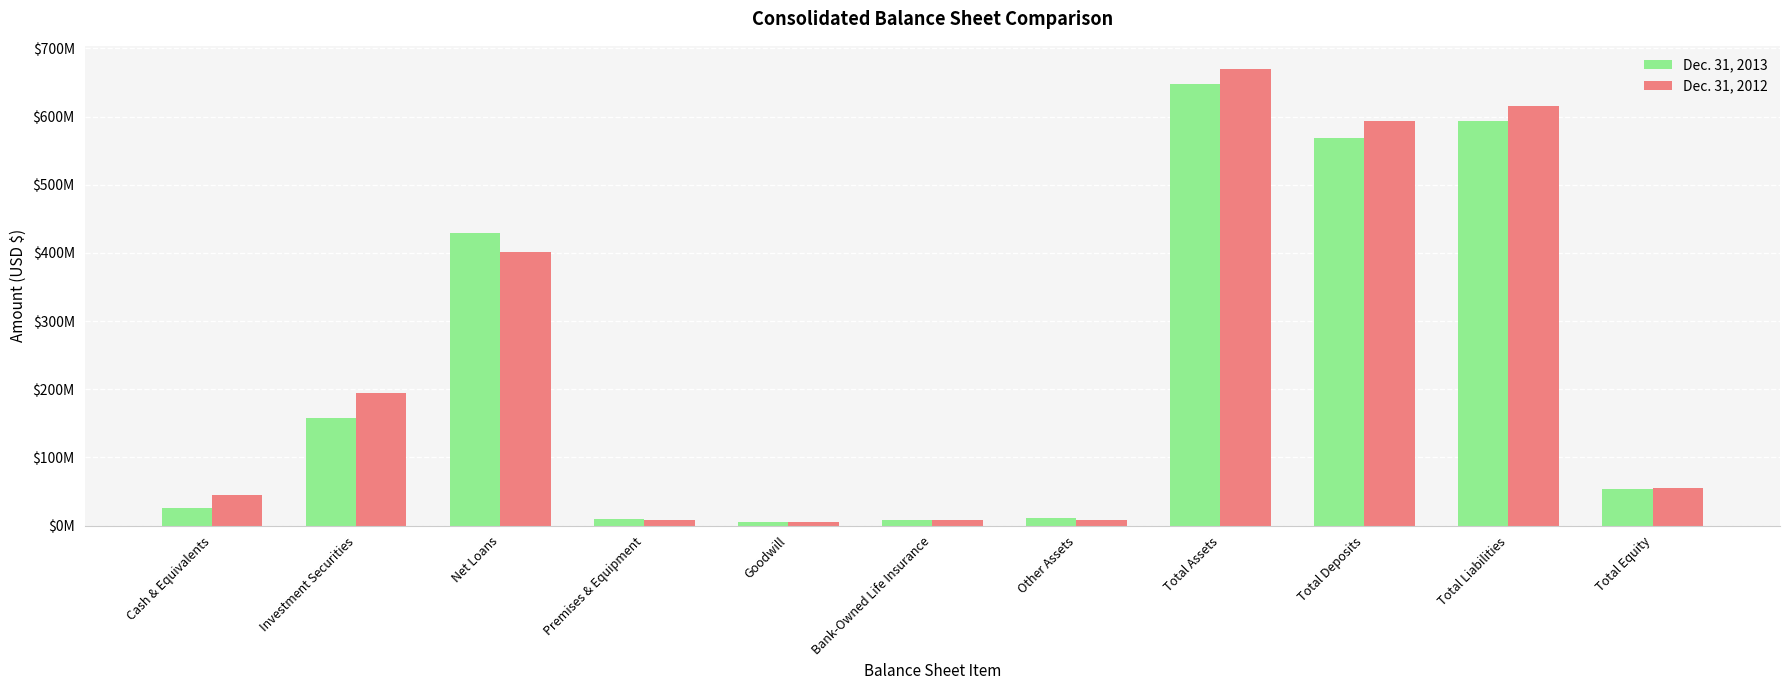

Does the chart contain stacked bars?

No